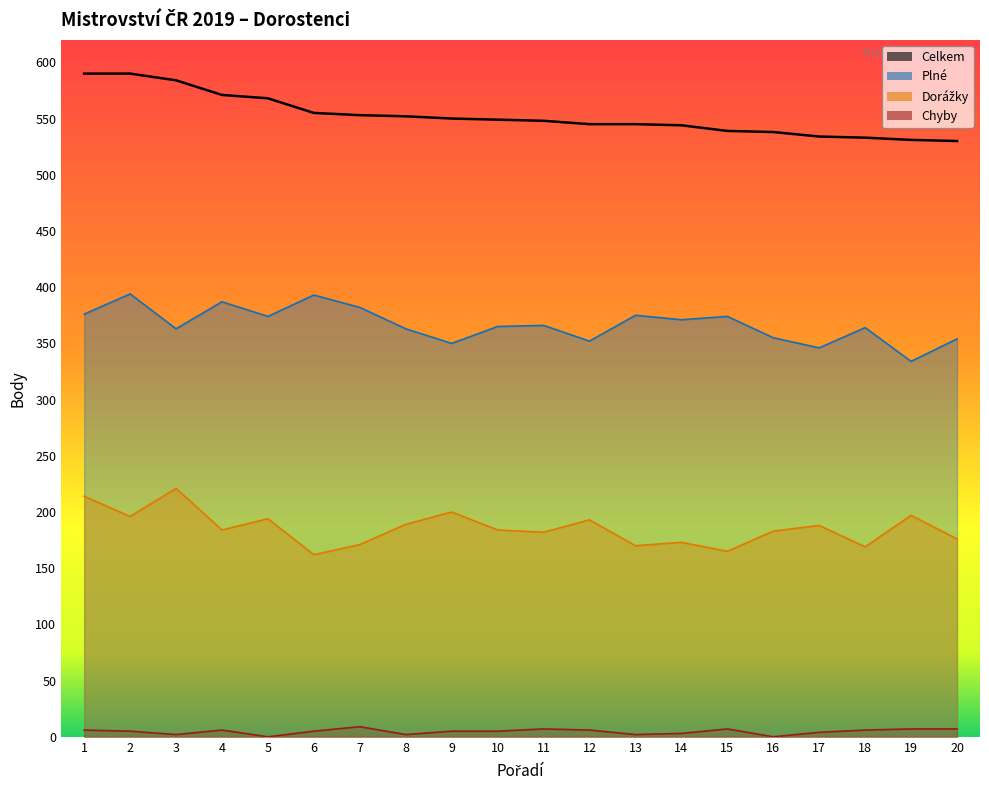

What is the greatest value displayed?

590